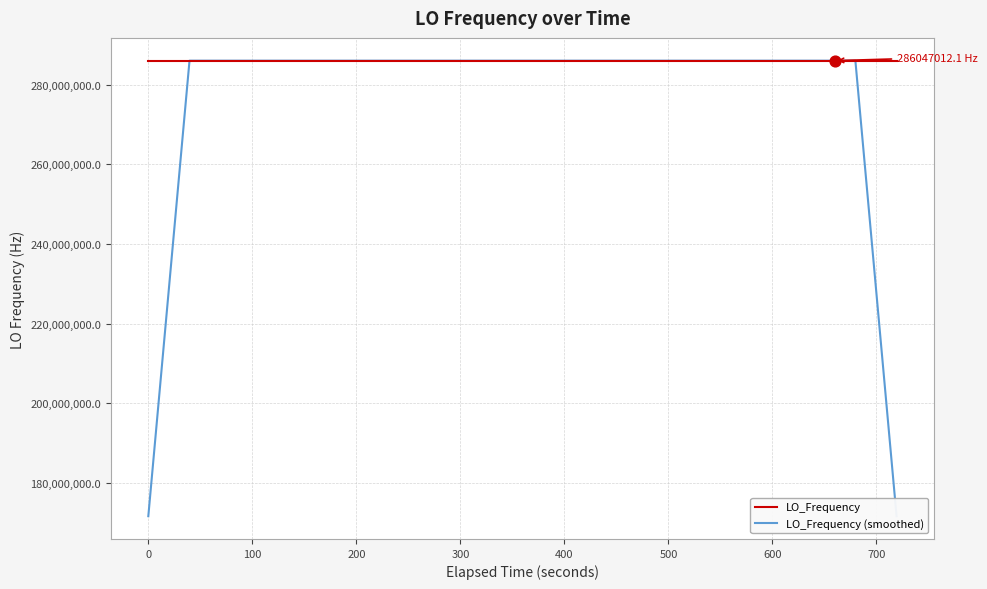

Which series has the widest spread of values?

LO_Frequency (smoothed)